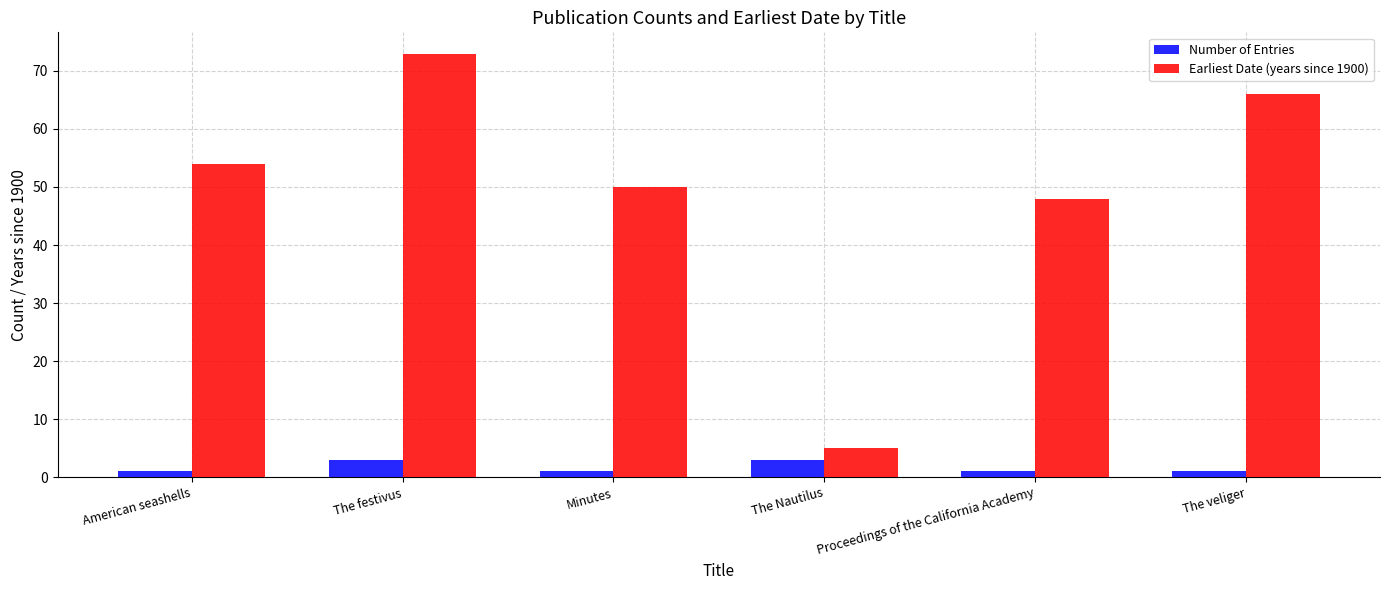

Rank the series by their maximum value, from lowest to highest.

Number of Entries, Earliest Date (years since 1900)